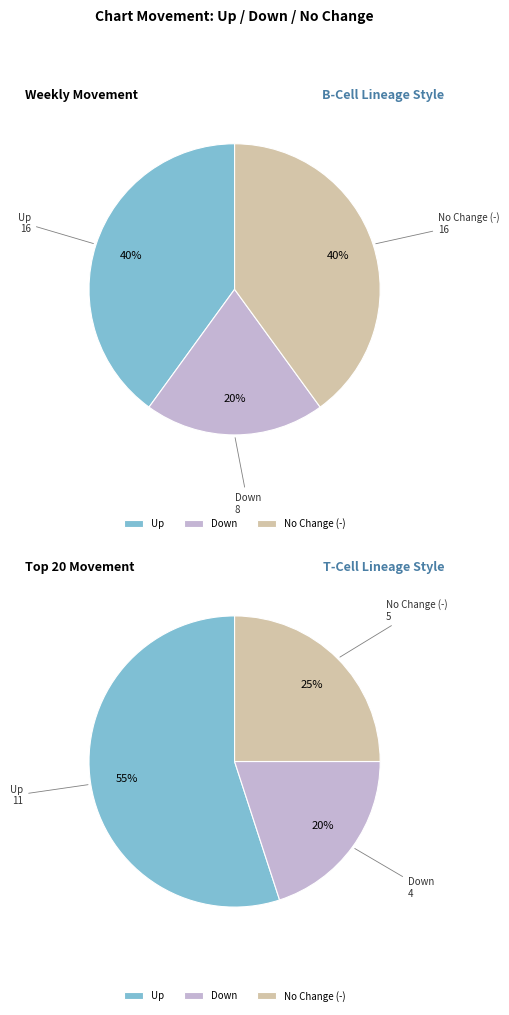

True or false: up accounts for 52% of the total.

False